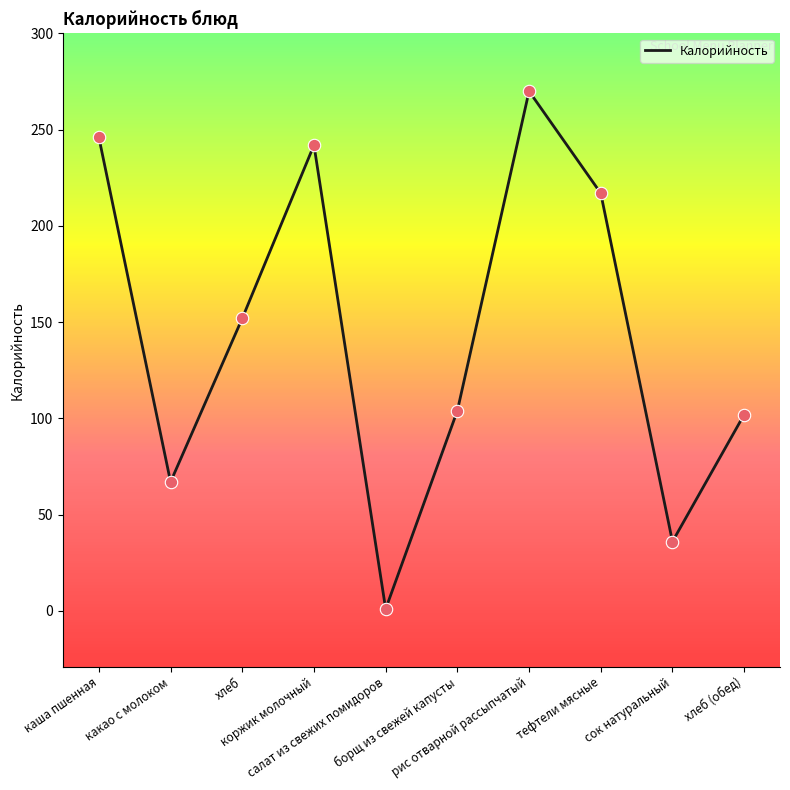

What is the change in value from борщ из свежей капусты to хлеб (обед)?

-2